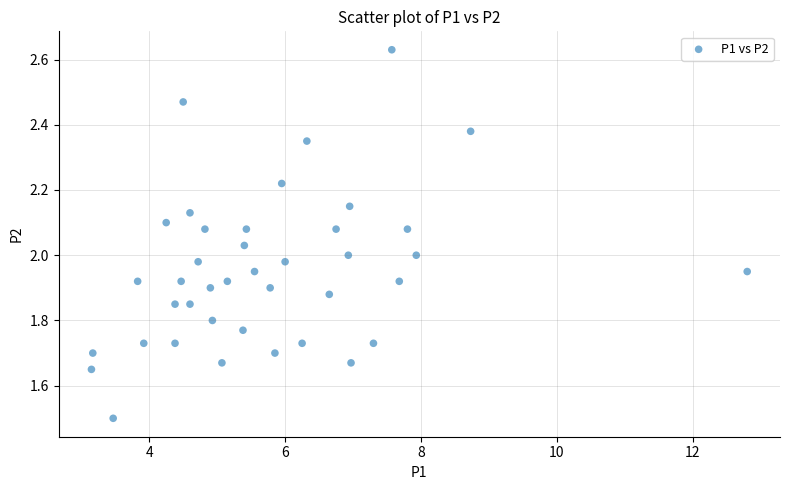

What is the range of X values (max minus min)?

9.7